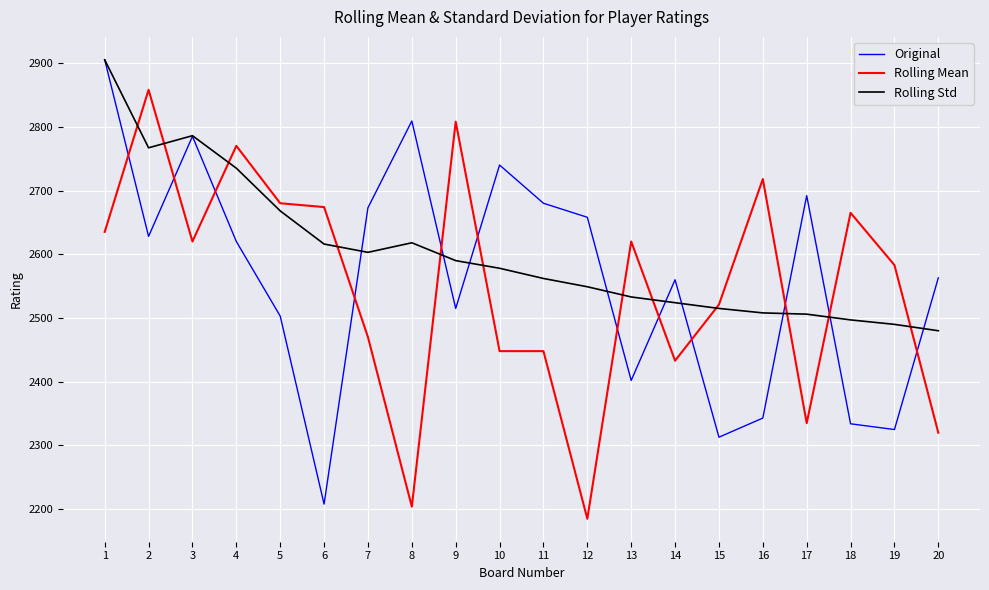

At how many categories does at least one series exceed 2421?

20